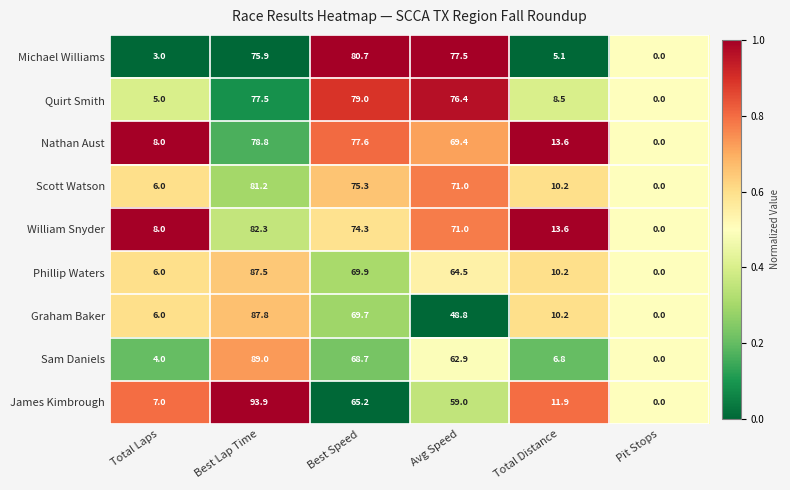

The James Kimbrough series shows 11.9 at Total Laps. True or false?

False